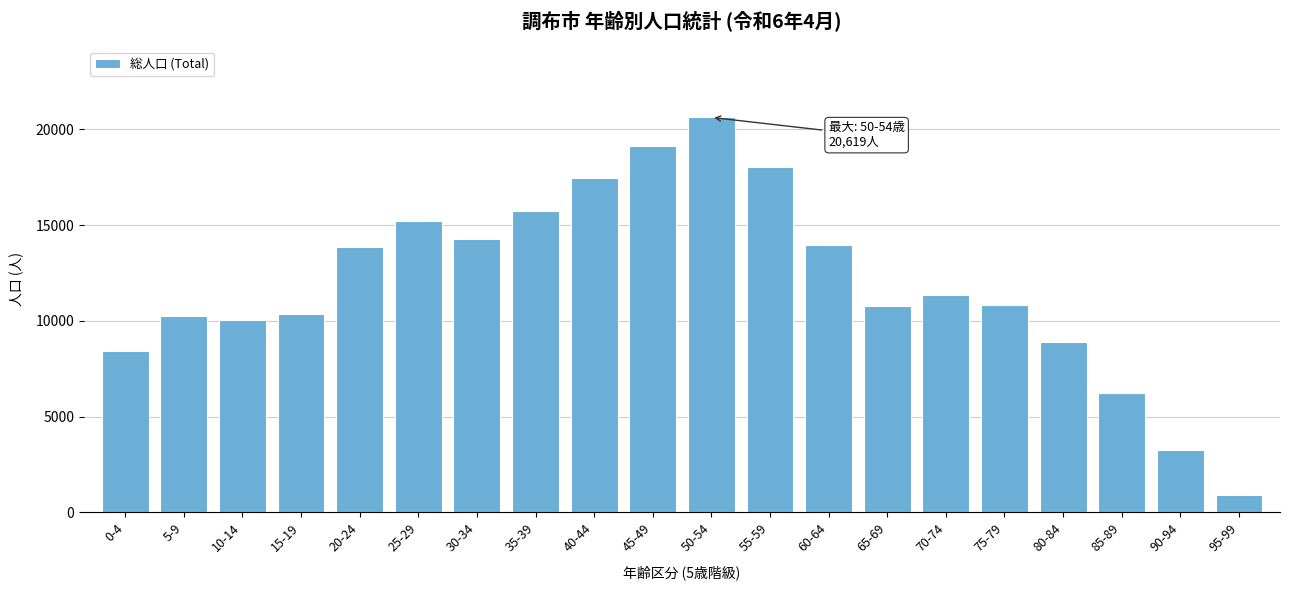

What is the value of the 17th bar from the left?

8890